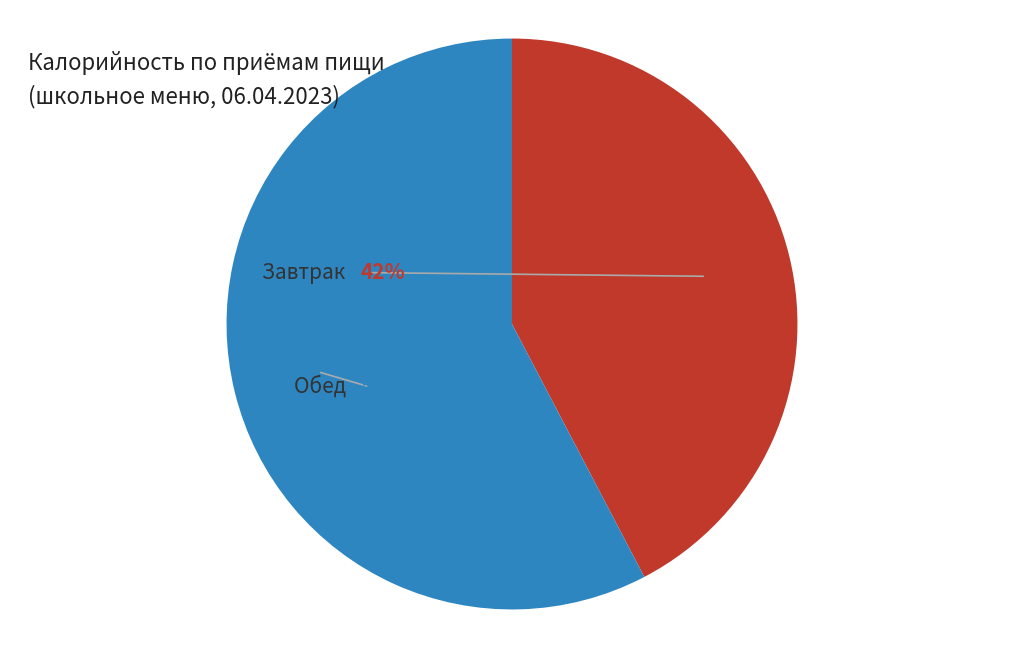

Does Завтрак account for over 50% of the chart?

No